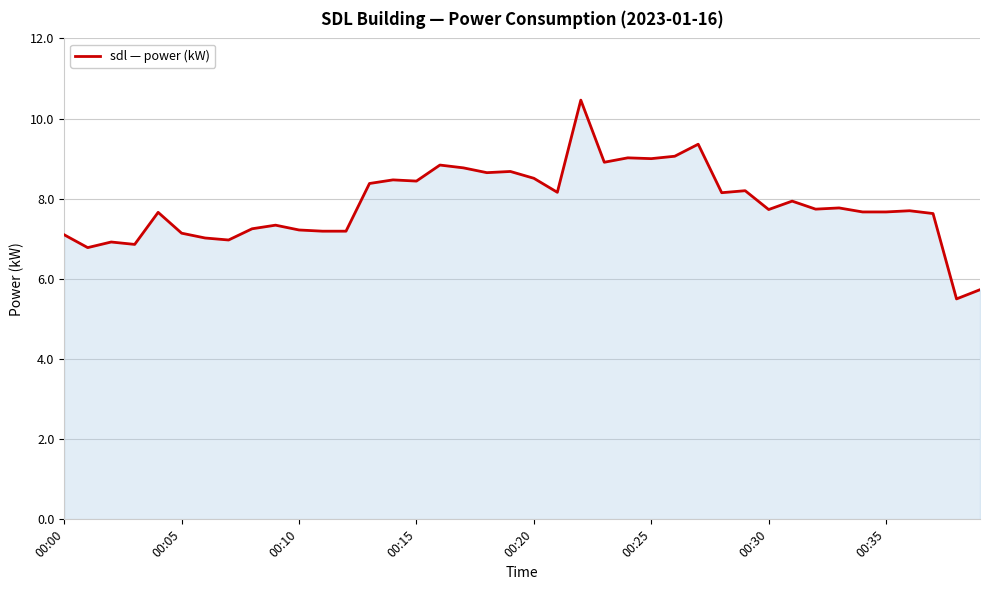

True or false: there are more than 1 points higher than both neighbors.

True